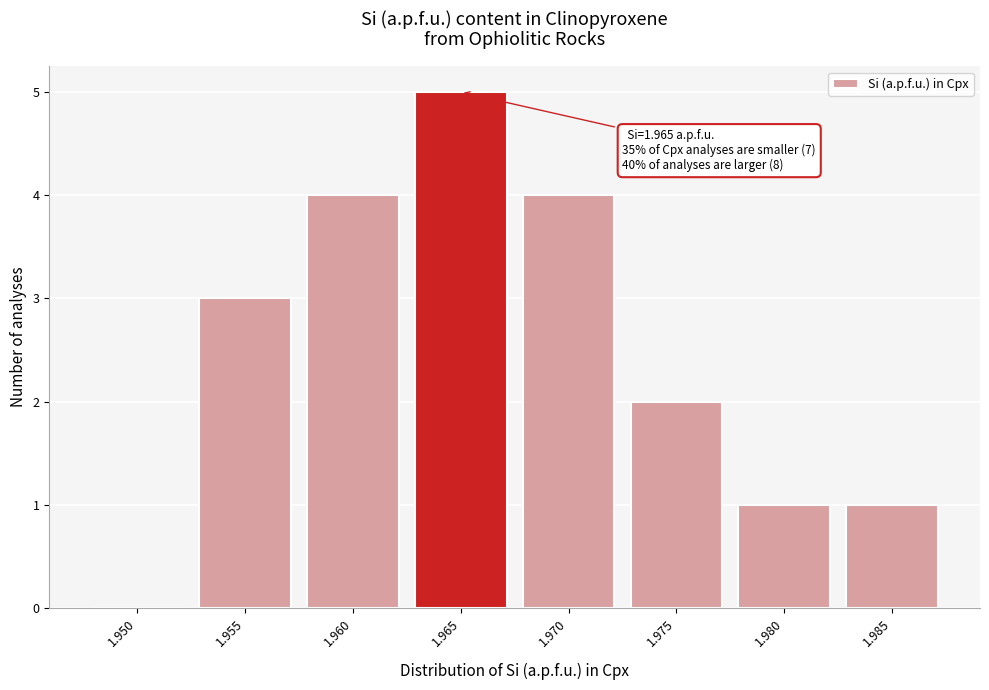

Reading left to right, list all the values displayed in this chart.

1.950=0	1.955=3	1.960=4	1.965=5	1.970=4	1.975=2	1.980=1	1.985=1